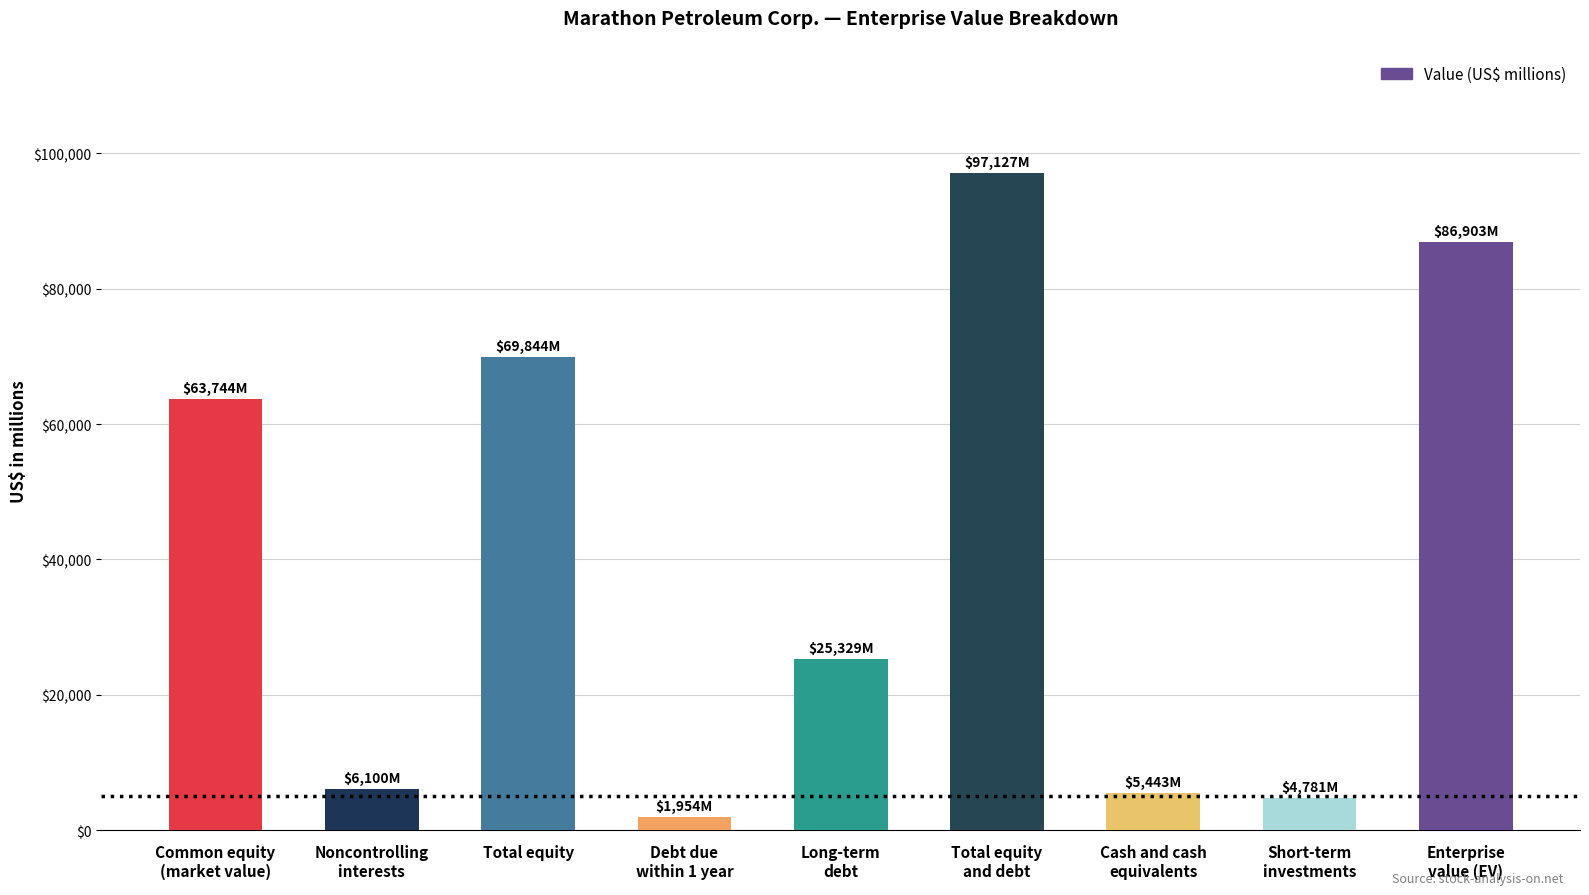

What is the minimum value shown in the chart?

1954